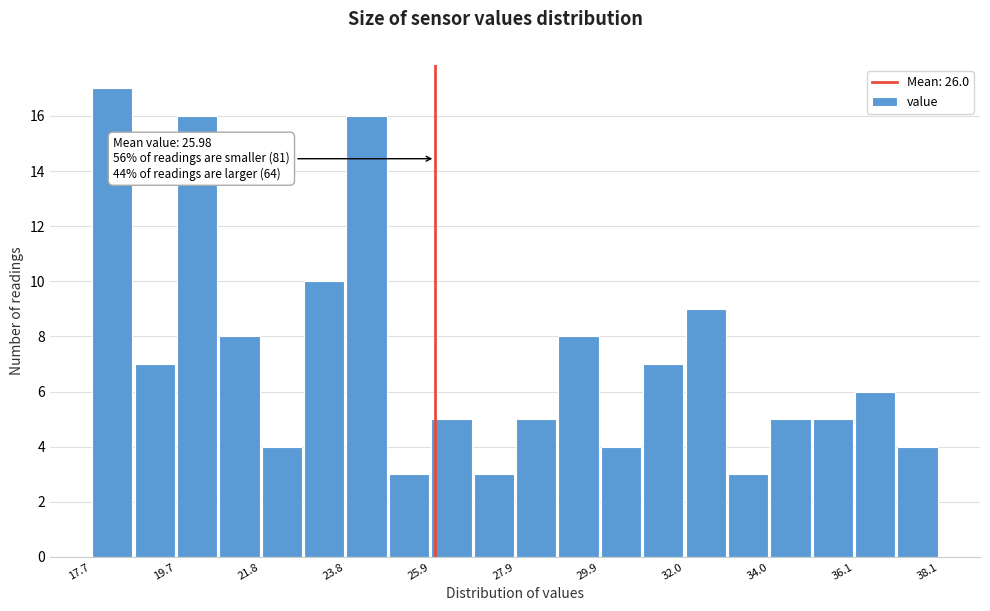

Read against the x-axis, roughly where is the centre of the tallest bar?

18.0